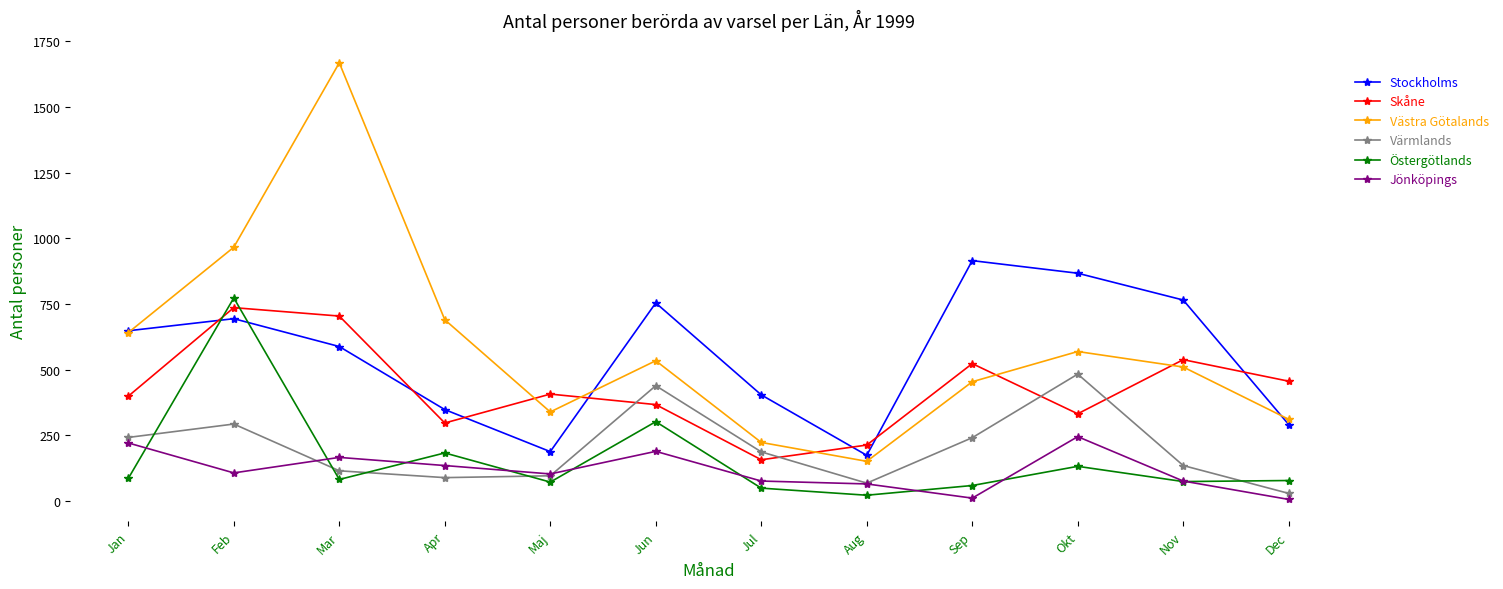

At Okt, list the series in order from largest to smallest.

Stockholms, Västra Götalands, Värmlands, Skåne, Jönköpings, Östergötlands